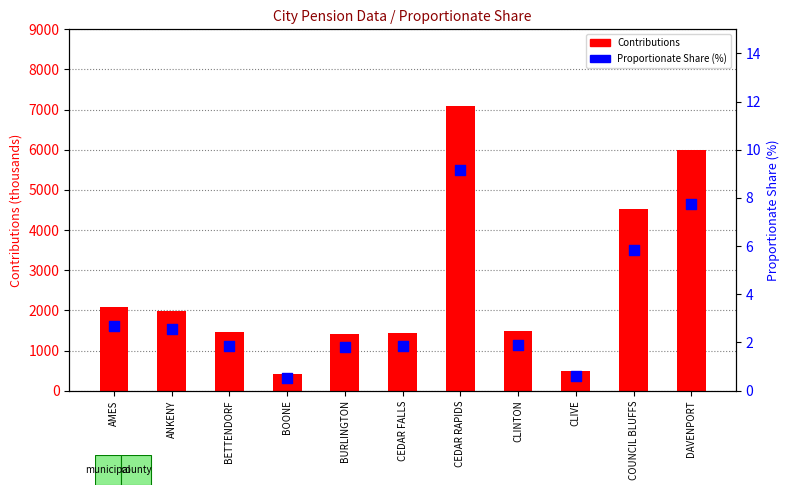

Which series contains the lowest Y value?

Proportionate Share (%)